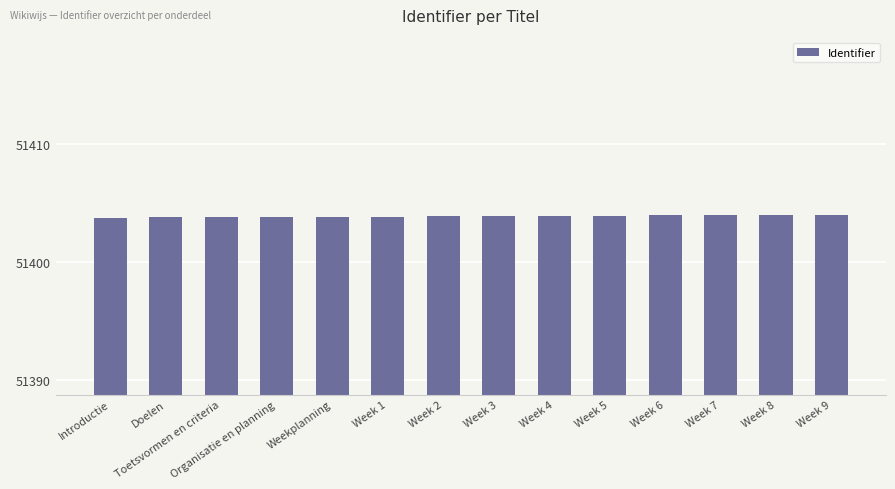

True or false: the data shows 51403.8 at Weekplanning.

True